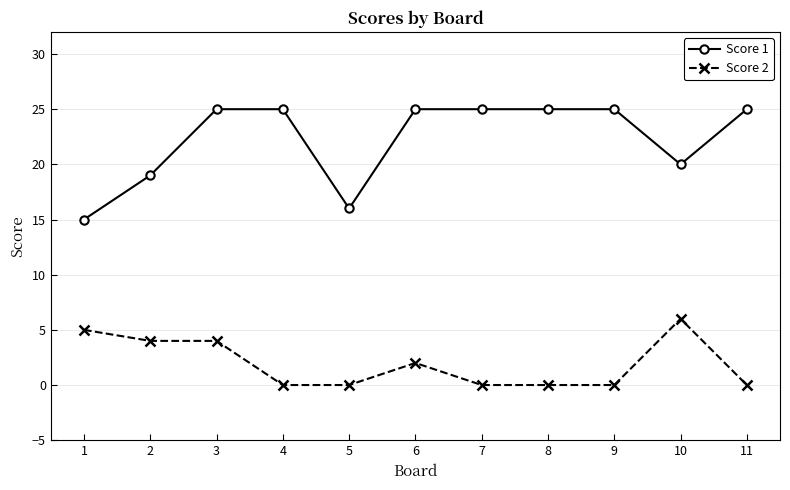

Rank the series at 10 from highest to lowest value.

Score 1, Score 2